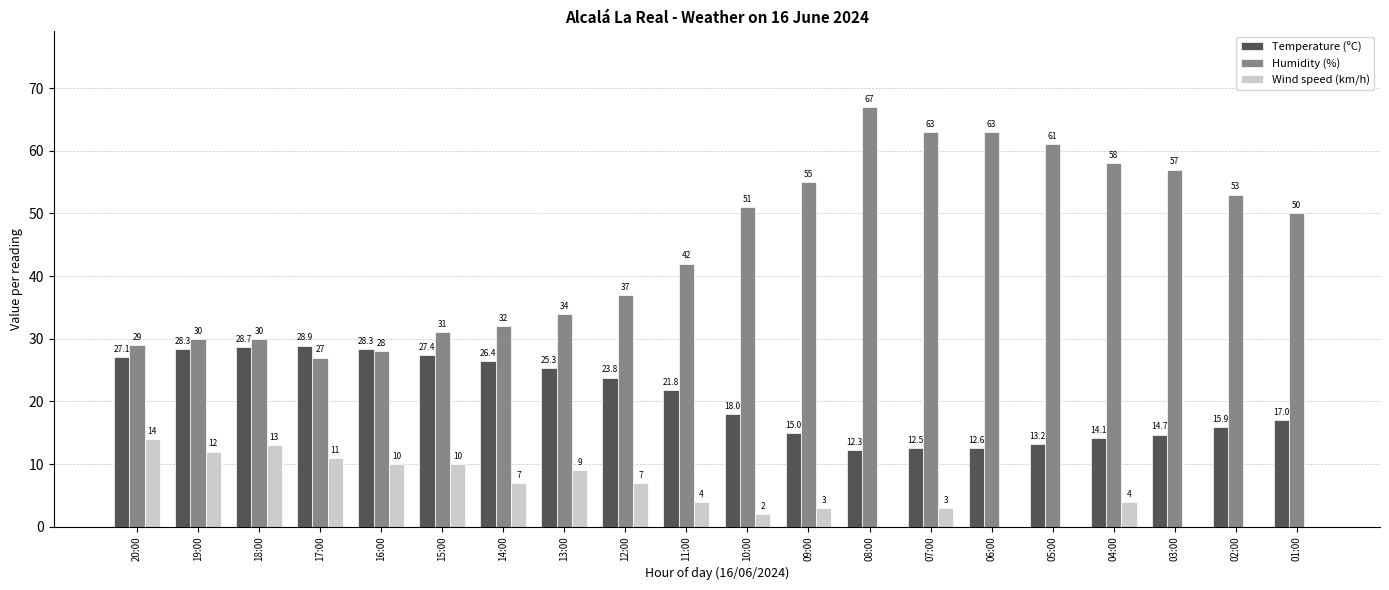

What is the difference between the Temperature (ºC) values at 02:00 and 01:00?

1.1